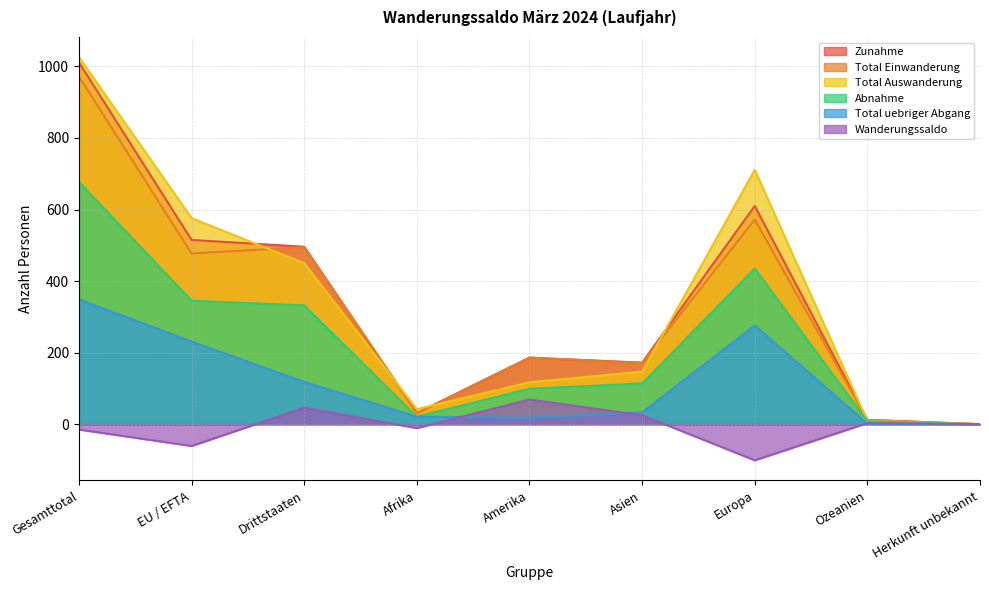

What is the difference between the highest and lowest values at EU / EFTA?

637